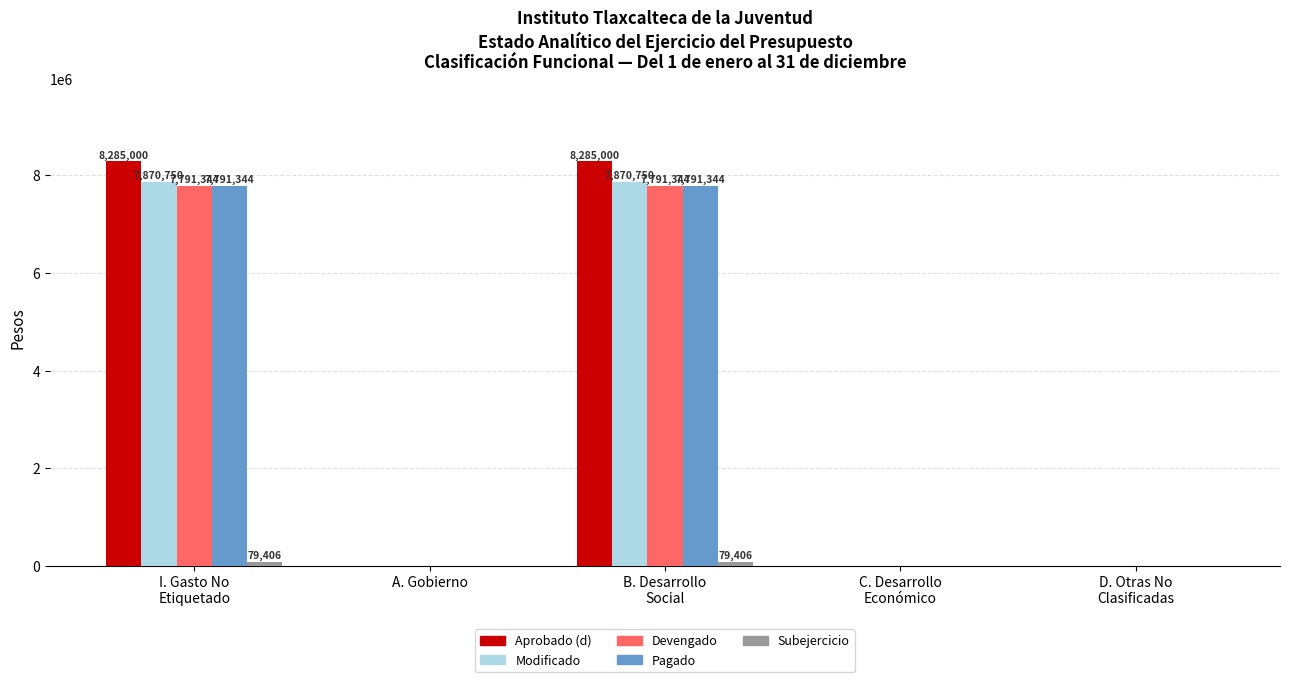

What is the sum of all Aprobado (d) values?

16570000